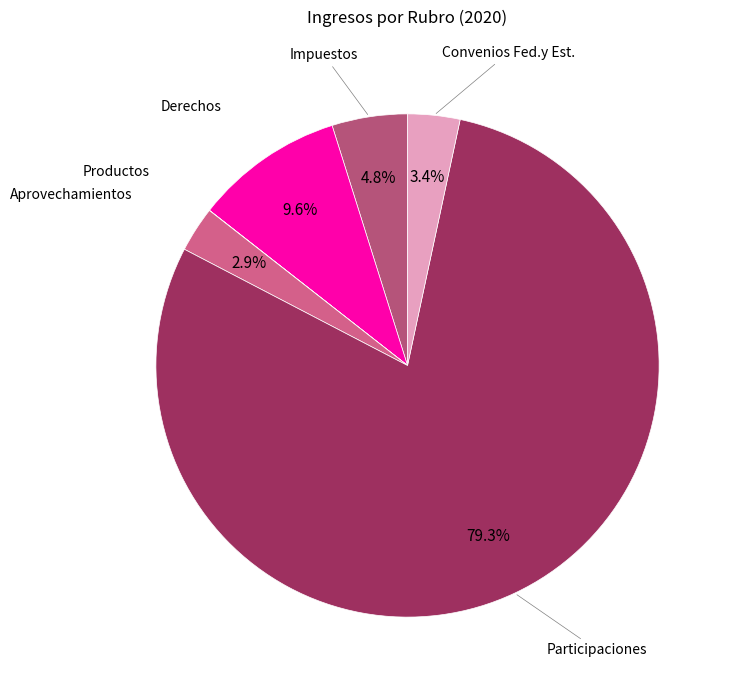

Count the number of slices in the pie.

6